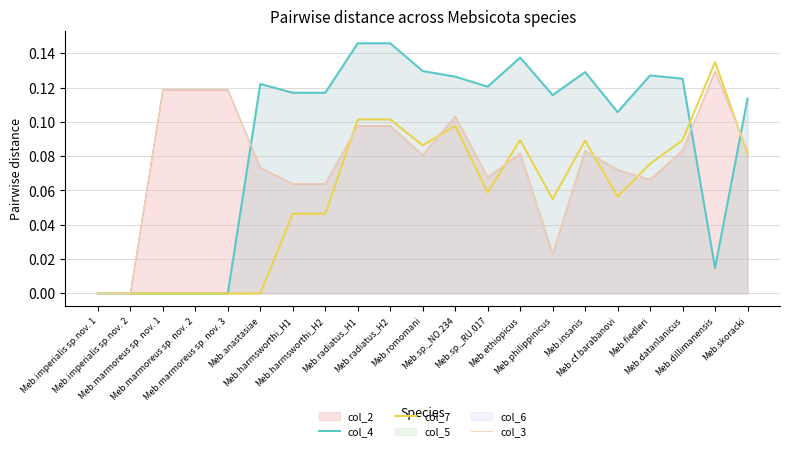

What is the total value across all series at Meb.cf.barabanovi?

0.2